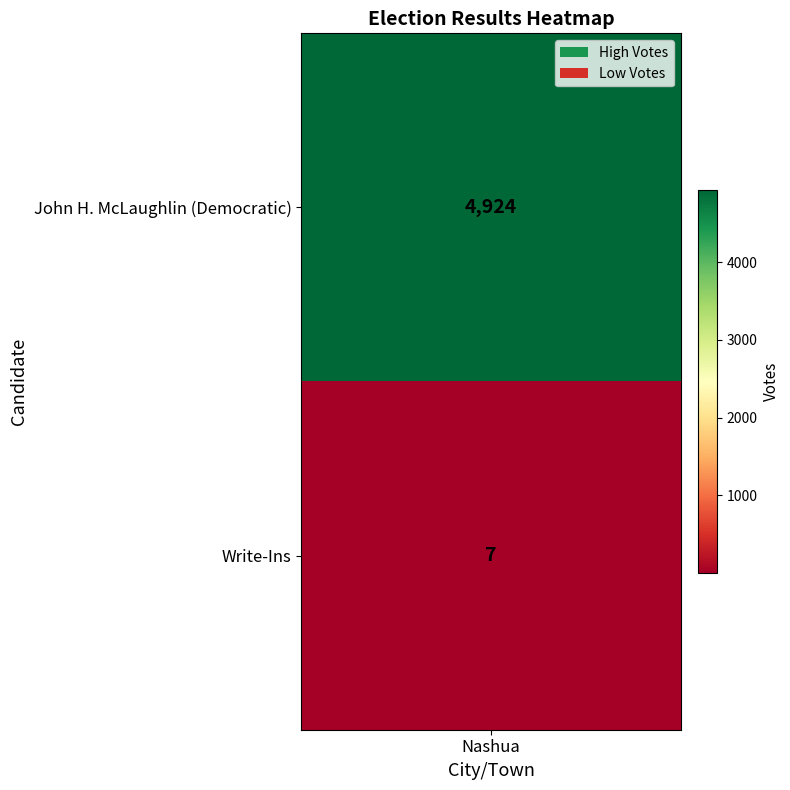

The value at 0 is 4924. True or false?

True